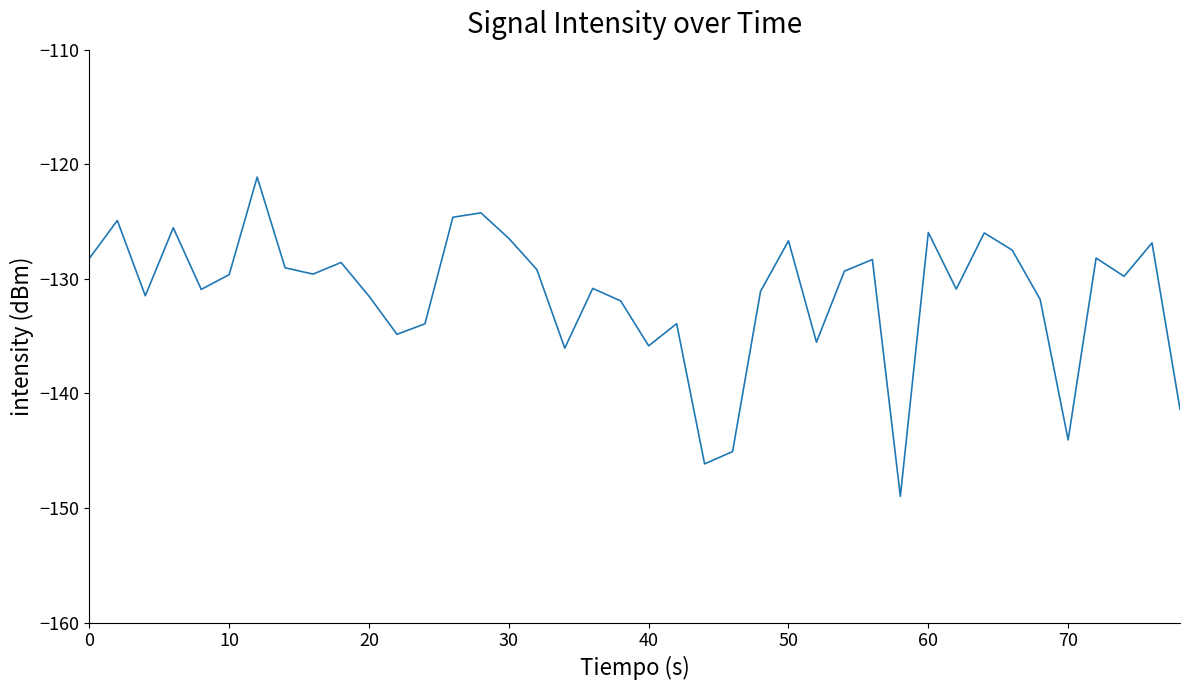

What is the difference between the maximum and minimum values?

27.9